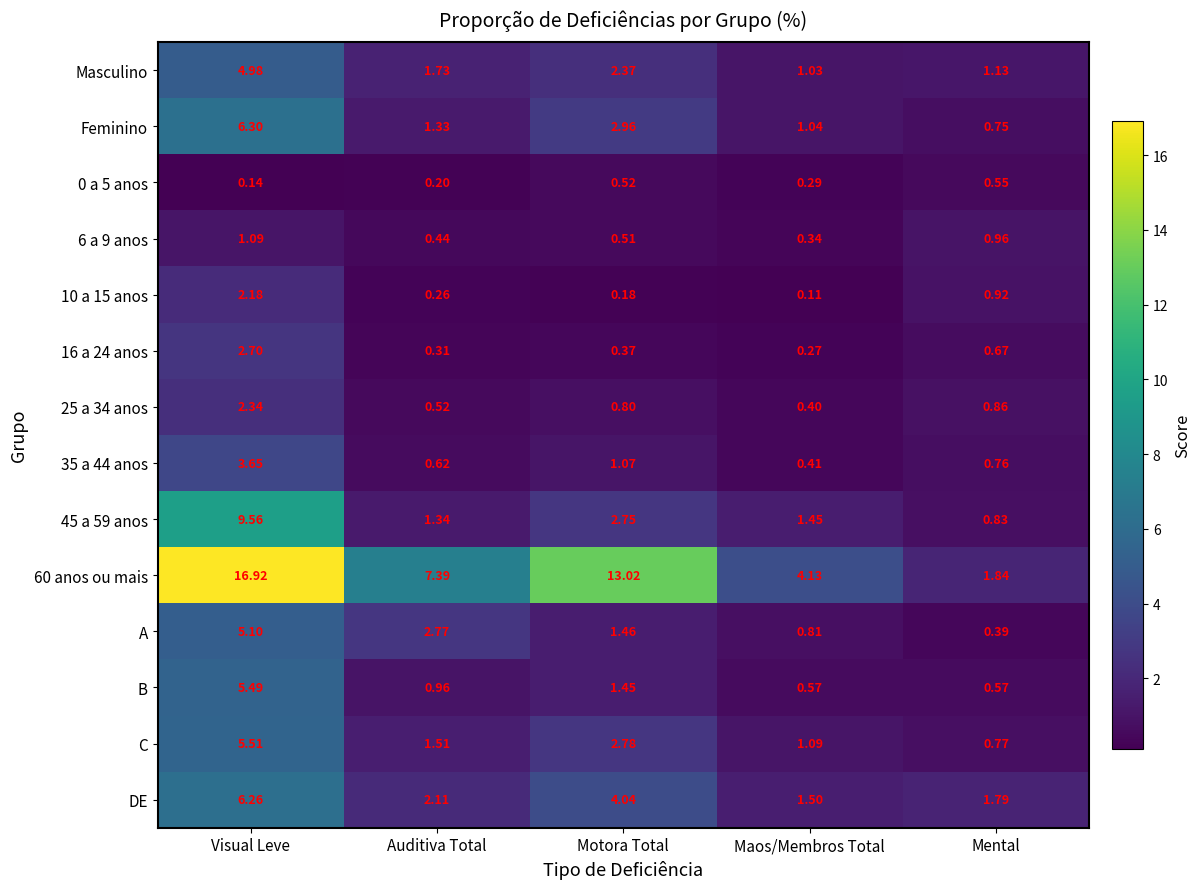

Which label corresponds to the largest value in the chart?

Visual Leve